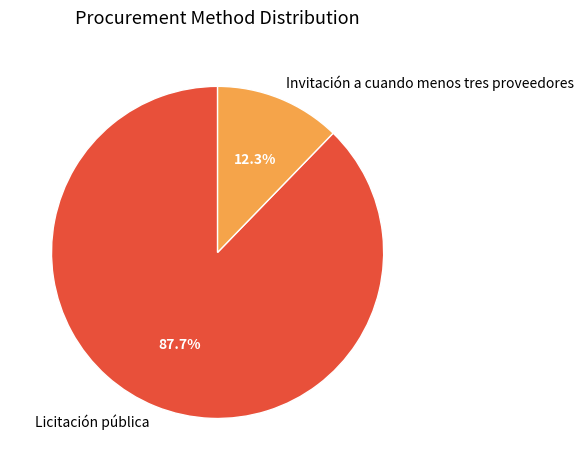

Which slice is the smallest?

Invitación a cuando menos tres proveedores